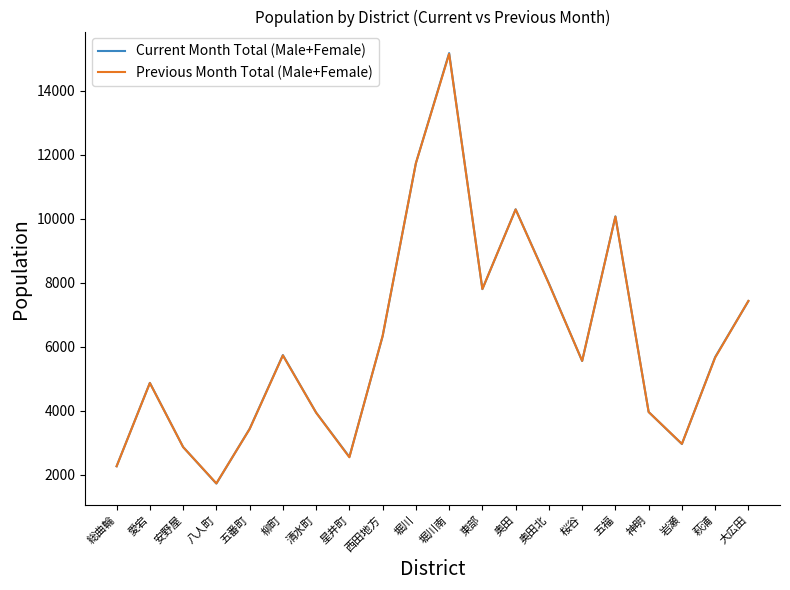

What are all the series names shown in the legend?

Current Month Total (Male+Female), Previous Month Total (Male+Female)